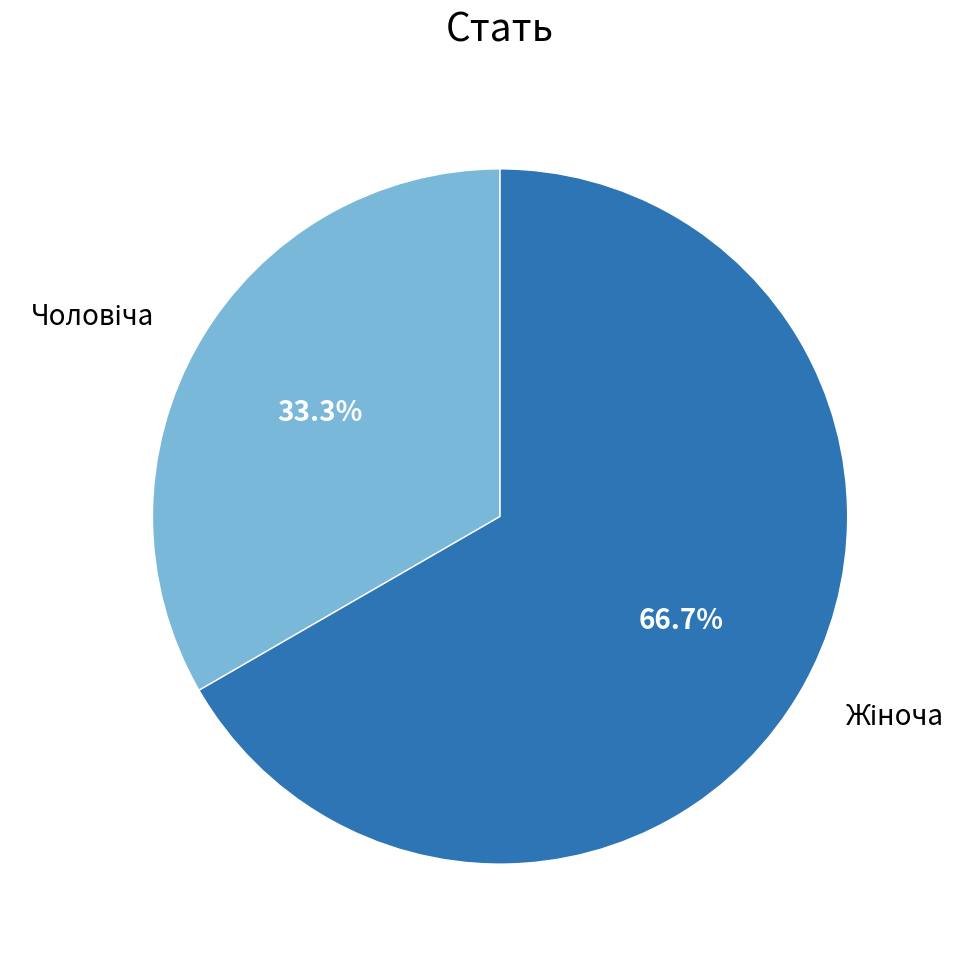

Is there a majority slice in this chart?

Yes